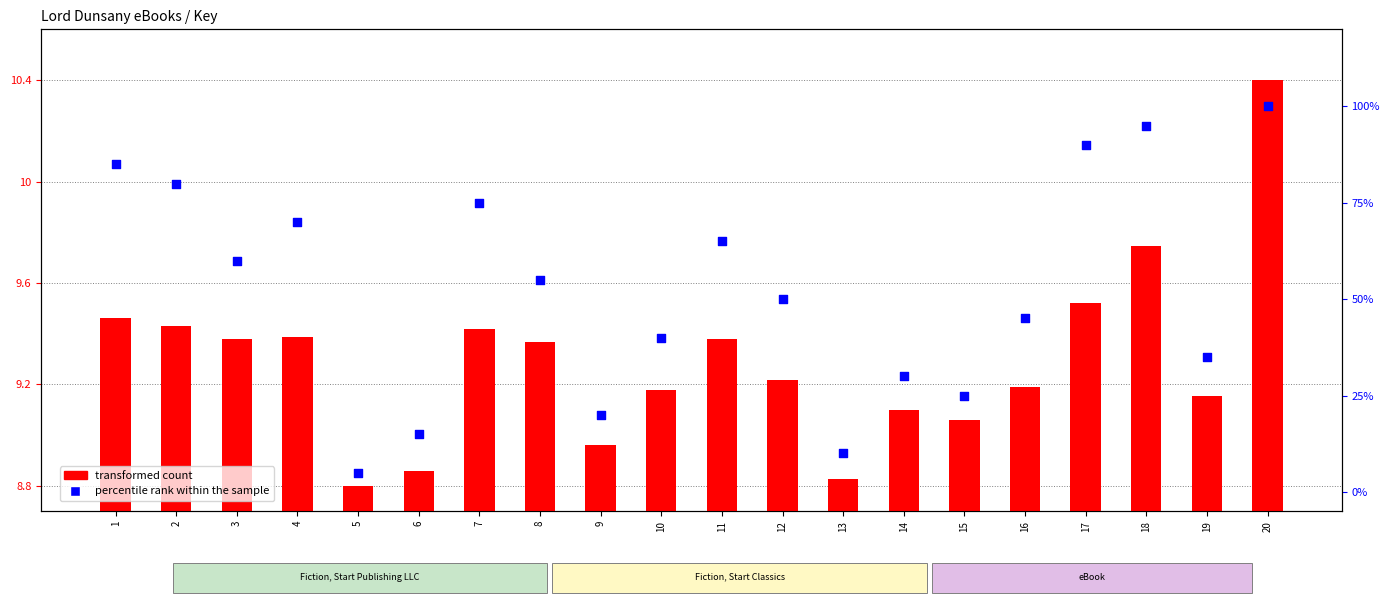

What are all the series names shown in the legend?

transformed count, percentile rank within the sample